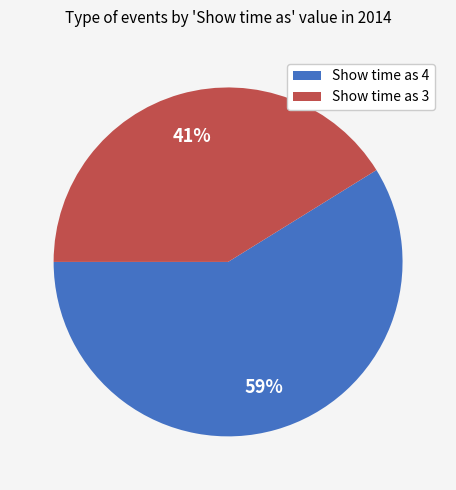

Rank the categories by value from lowest to highest.

Show time as 3, Show time as 4